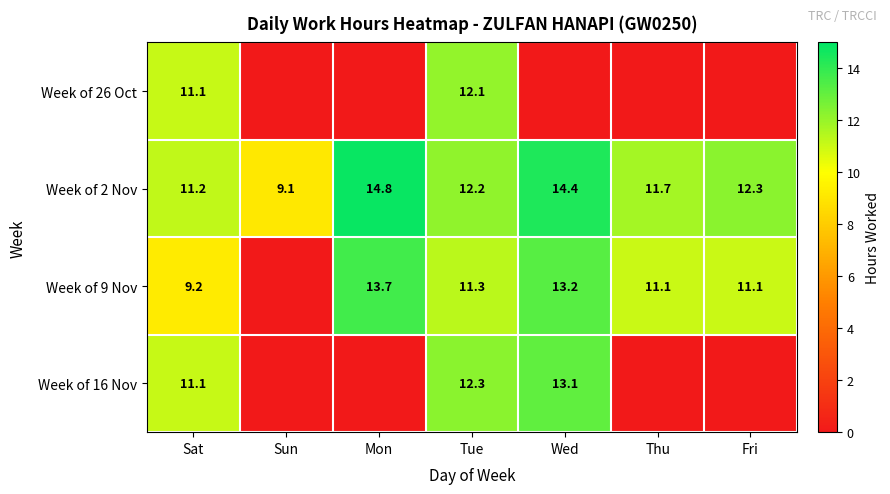

The value of Week of 2 Nov at Sat is 5.6. True or false?

False